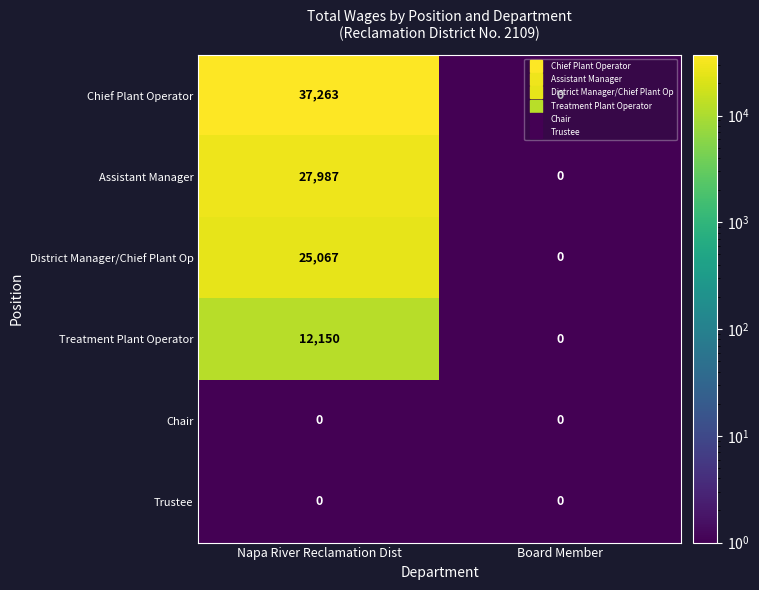

At which category is the sum across all series the highest?

Napa River Reclamation Dist